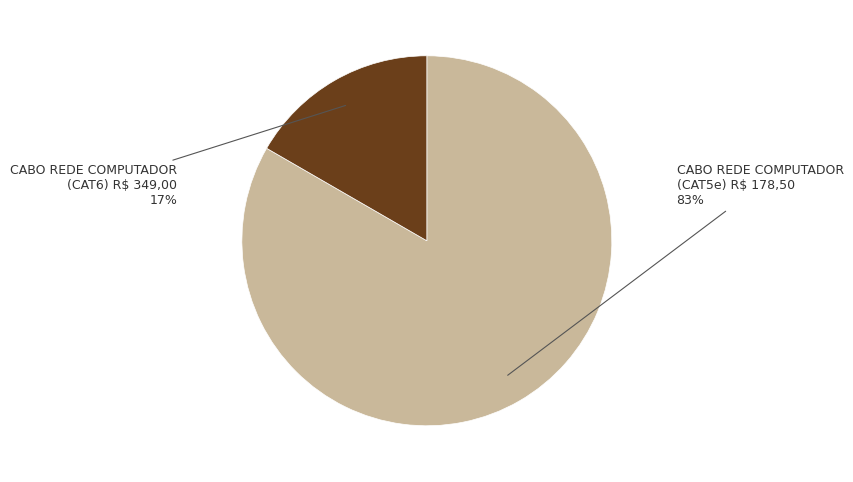

To the nearest percent, what is the average slice percentage?

50%